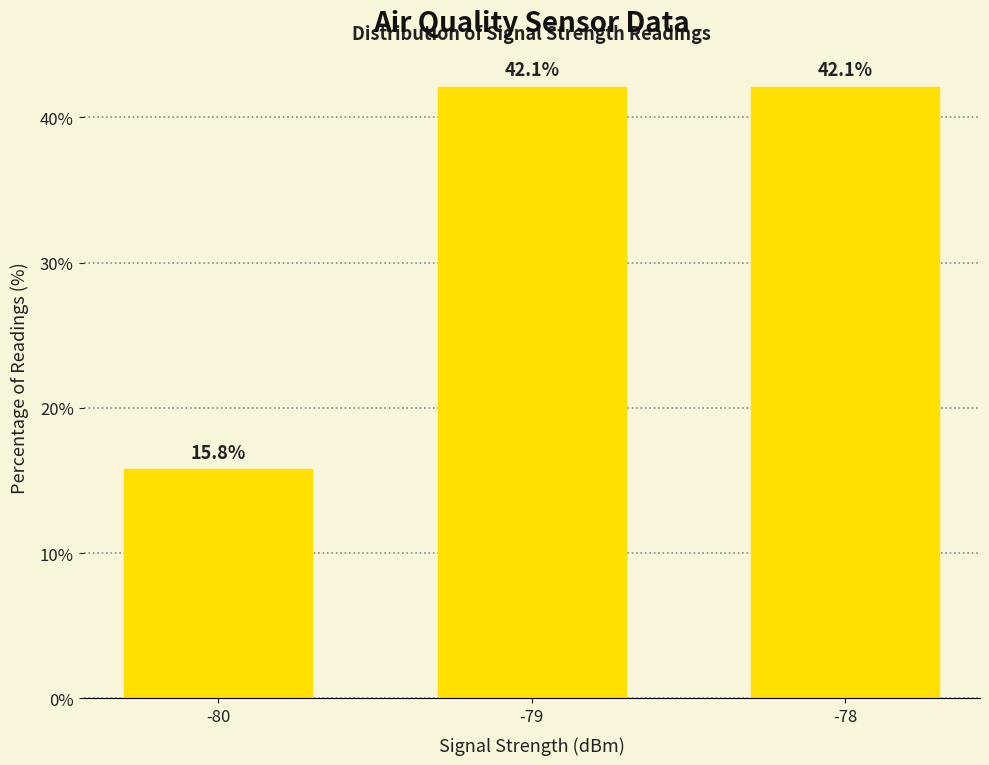

What is the greatest value displayed?

42.1